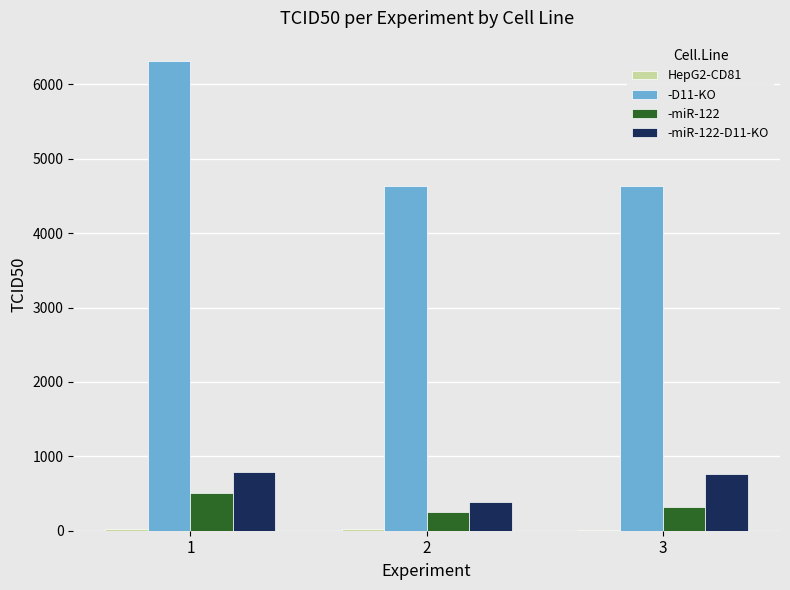

At which category does the chart reach its peak across all series?

1